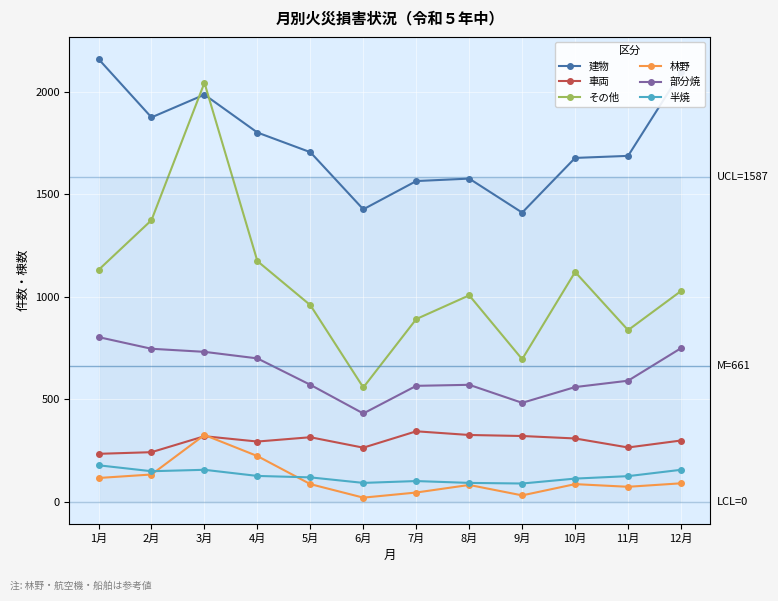

True or false: 半焼 and その他 cross at least once.

False